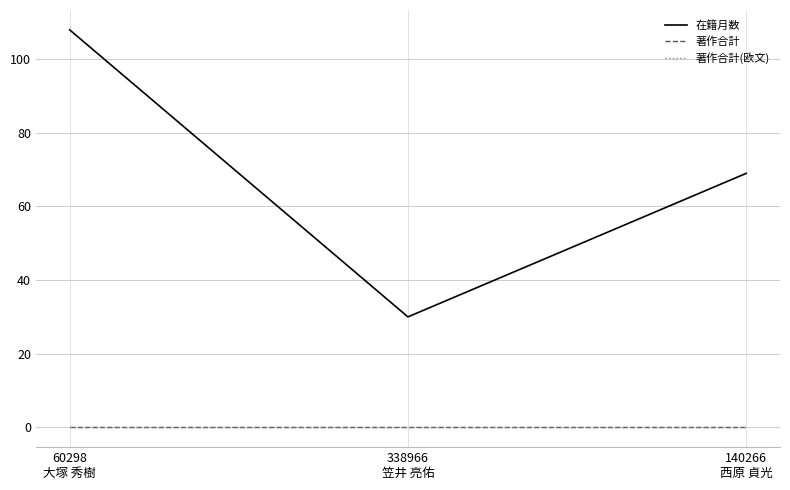

What is the total value across all series at 140266
西原 貞光?

69